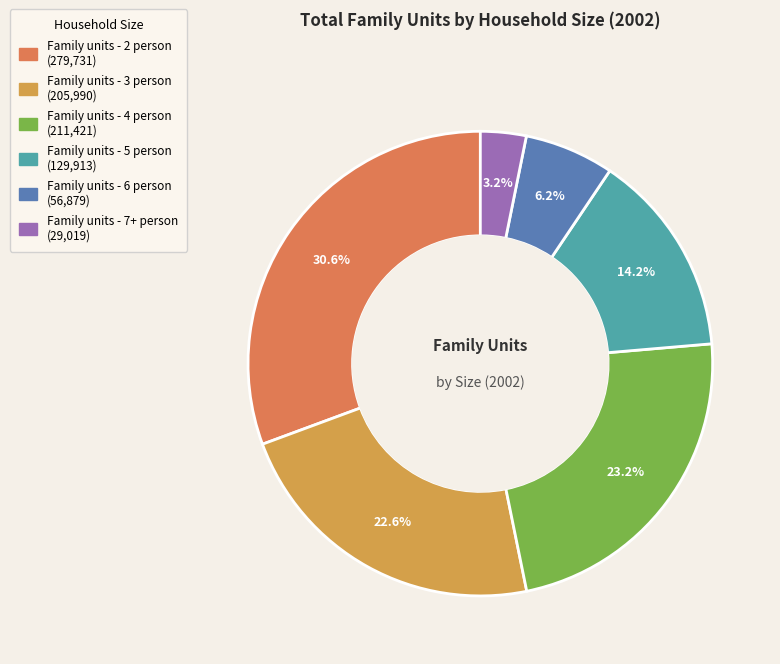

To the nearest percent, what is the difference between the largest and smallest slice percentages?

27%